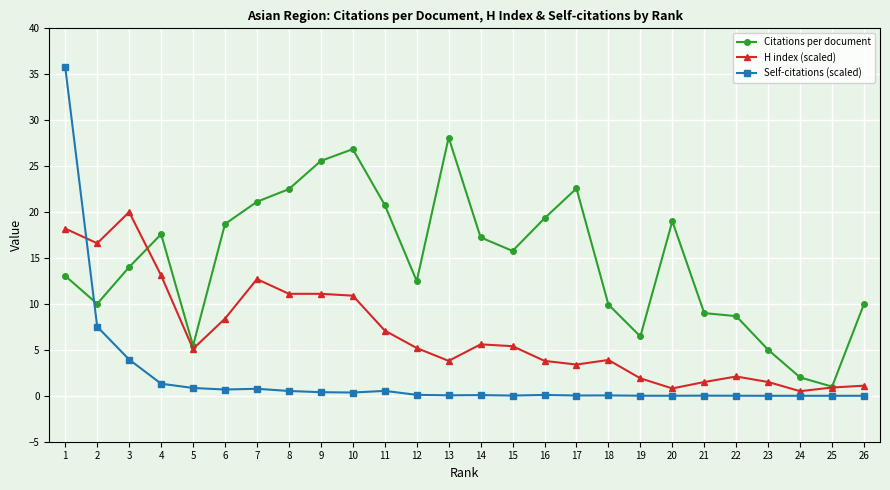

What is the highest value of the Self-citations (scaled) series?

35.8